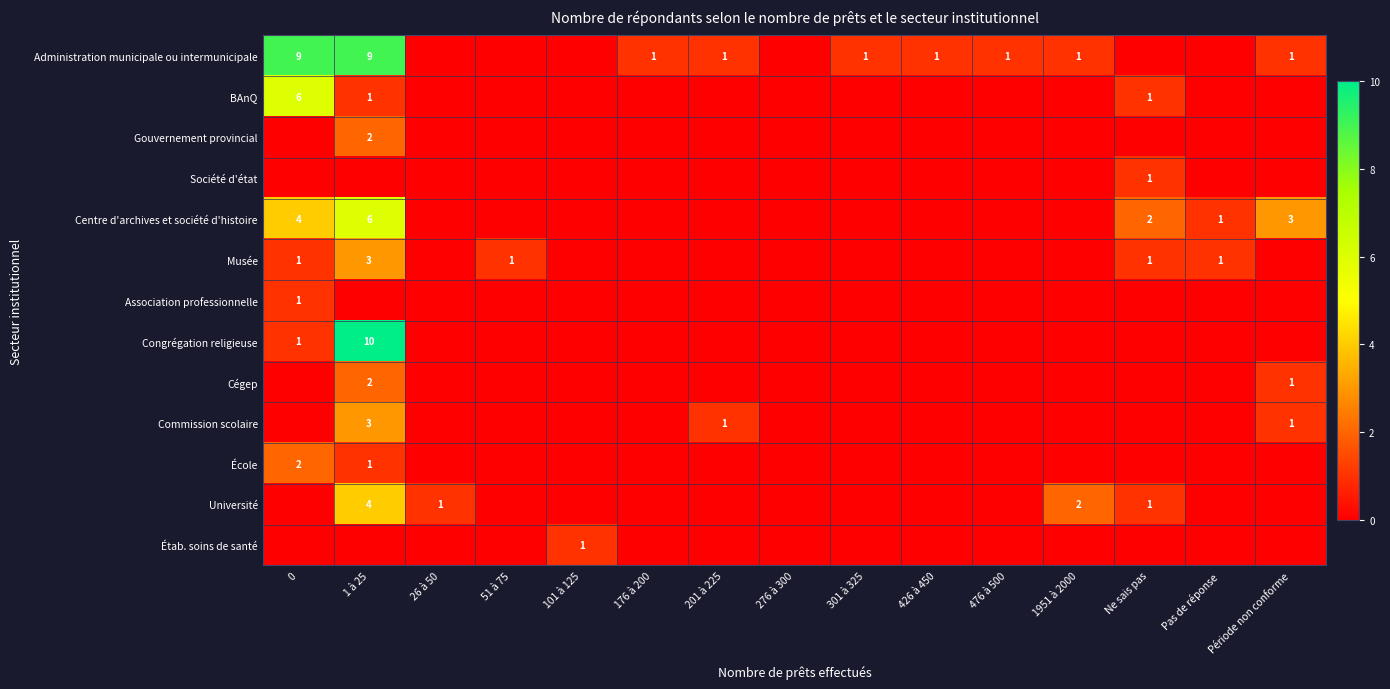

The value of Gouvernement provincial at 1 à 25 is 1. True or false?

False